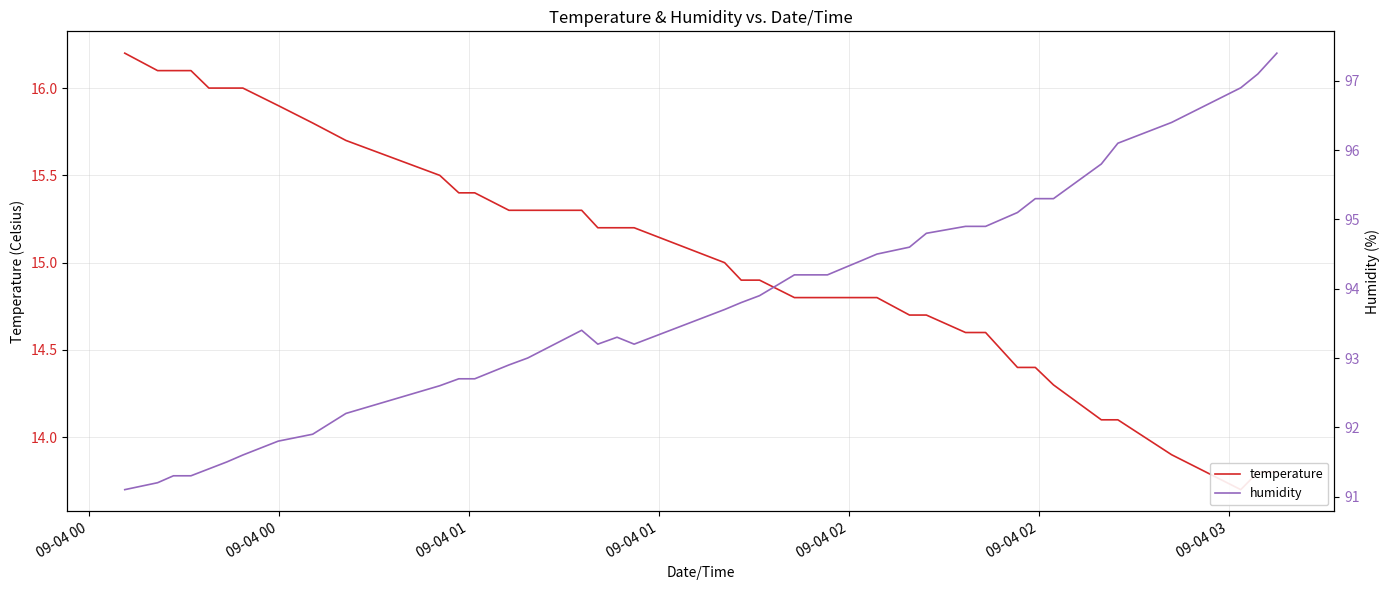

True or false: humidity and temperature cross at least once.

False